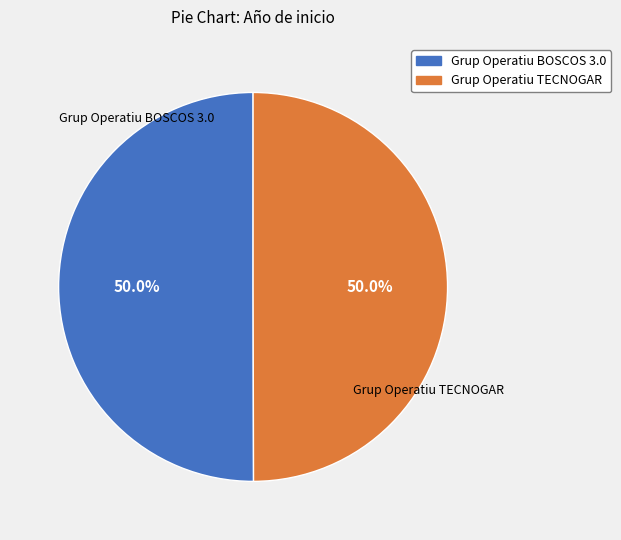

Approximately how many times larger is the value at Grup Operatiu TECNOGAR compared to Grup Operatiu BOSCOS 3.0?

1.0